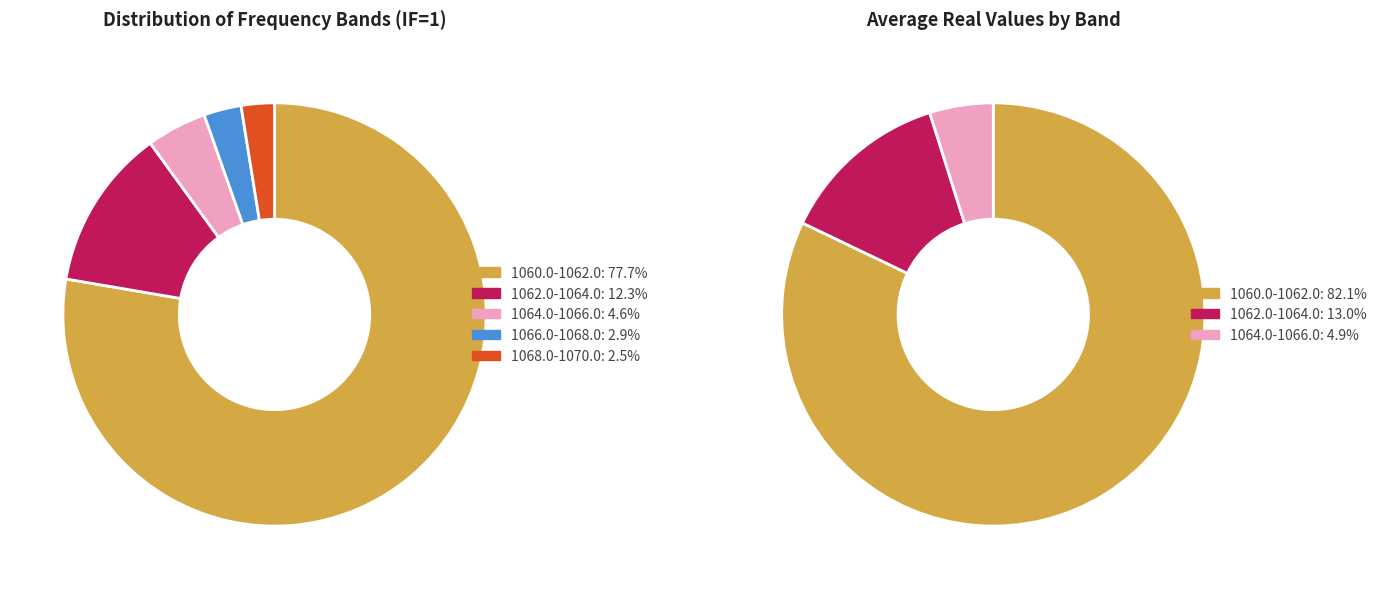

Which category has the biggest portion of the pie?

1060.0-1062.0